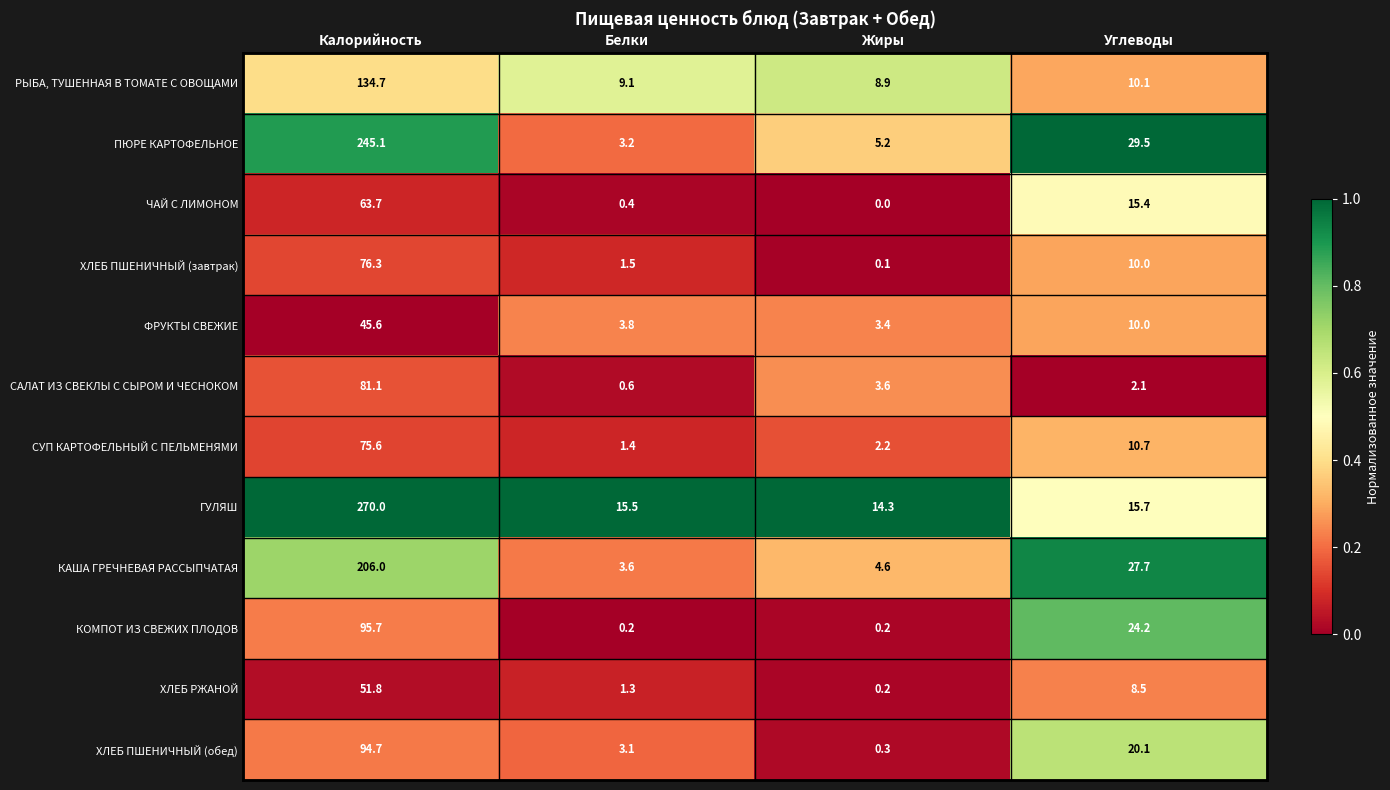

Which series has the largest range (max minus min)?

ГУЛЯШ